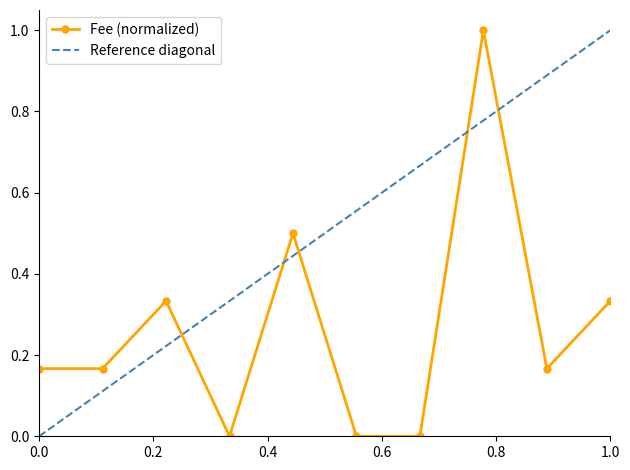

What is the maximum value shown in the chart?

1.0